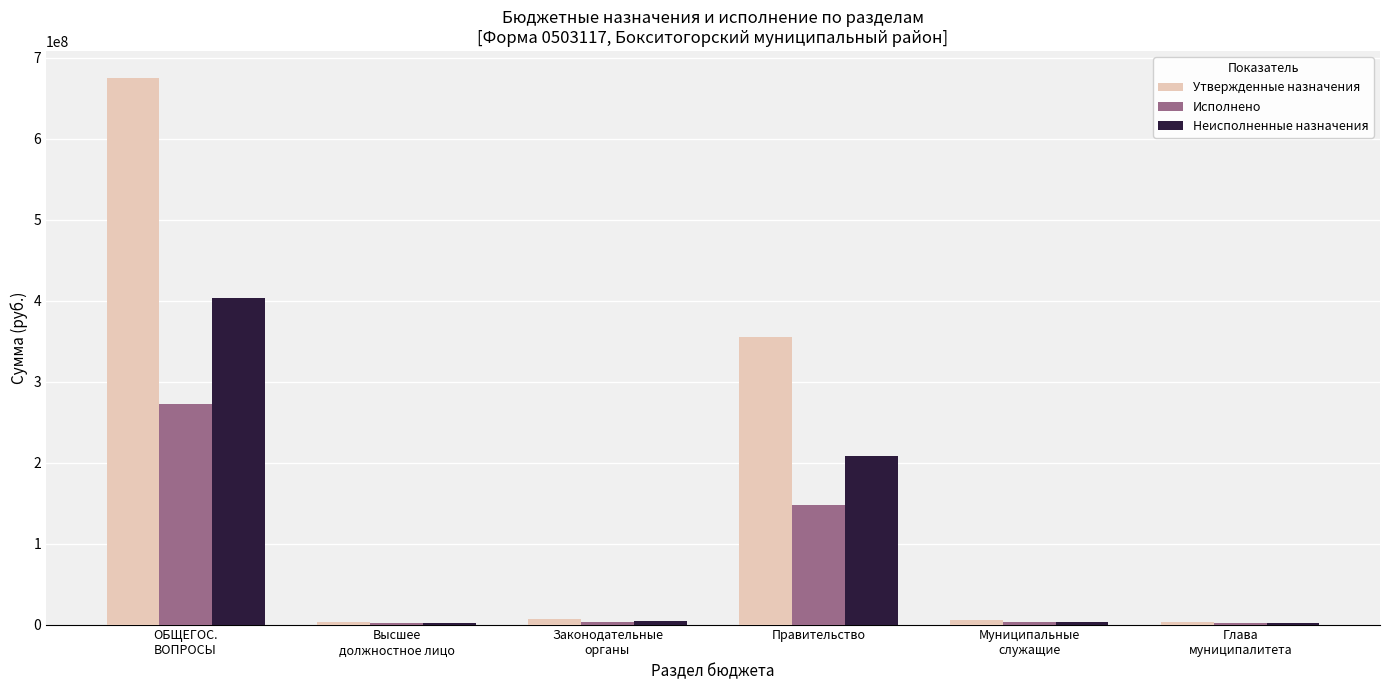

Is it true that Неисполненные назначения equals 2787022.2 at Муниципальные
служащие?

True